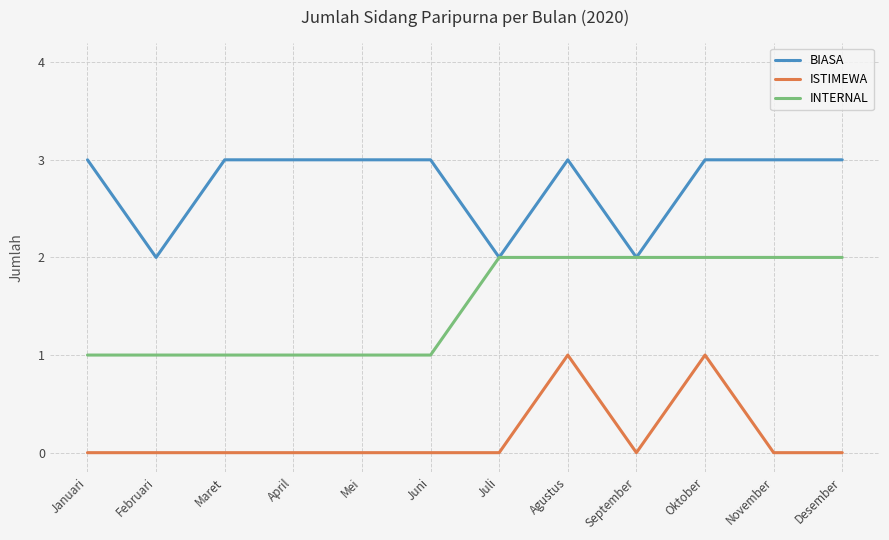

How many data points does each series have?

12